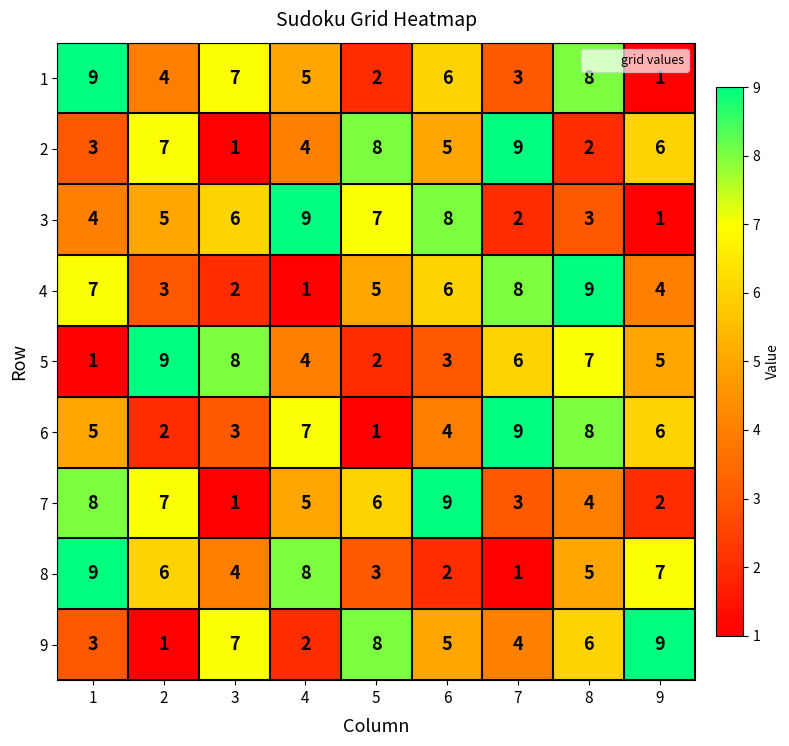

At which category is the sum across all series the highest?

8